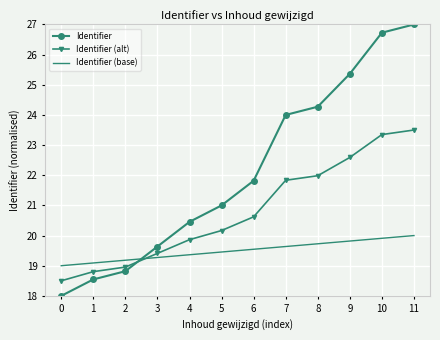

Between which two adjacent categories do Identifier and Identifier (alt) first intersect?

2 and 3